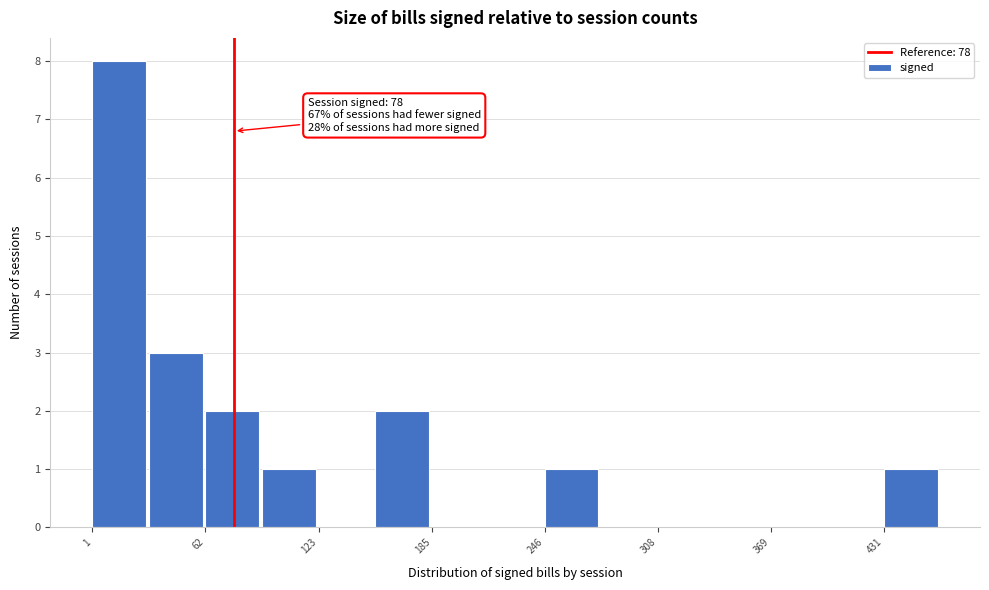

Around what value on the x-axis is the tallest bar? Give the approximate position of its centre, as read against the axis.

20